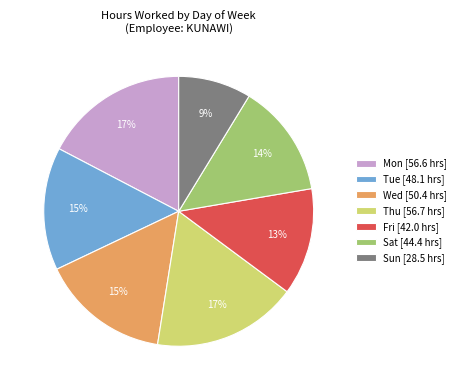

How many slices are in this pie chart?

7